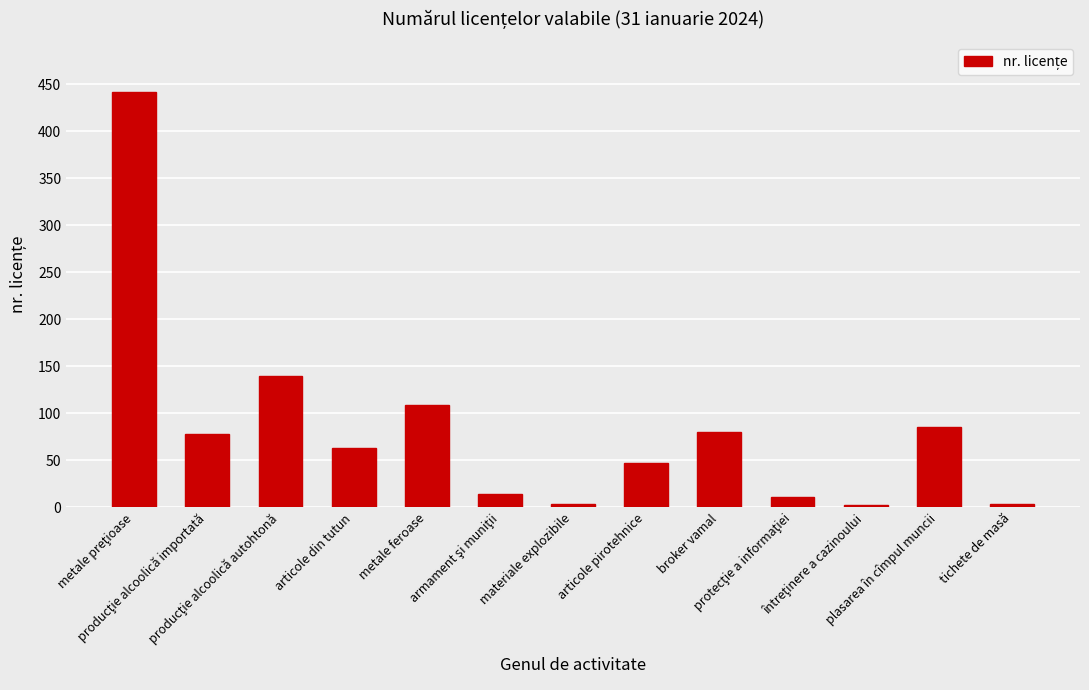

What is the difference between the second highest and second lowest values?

136